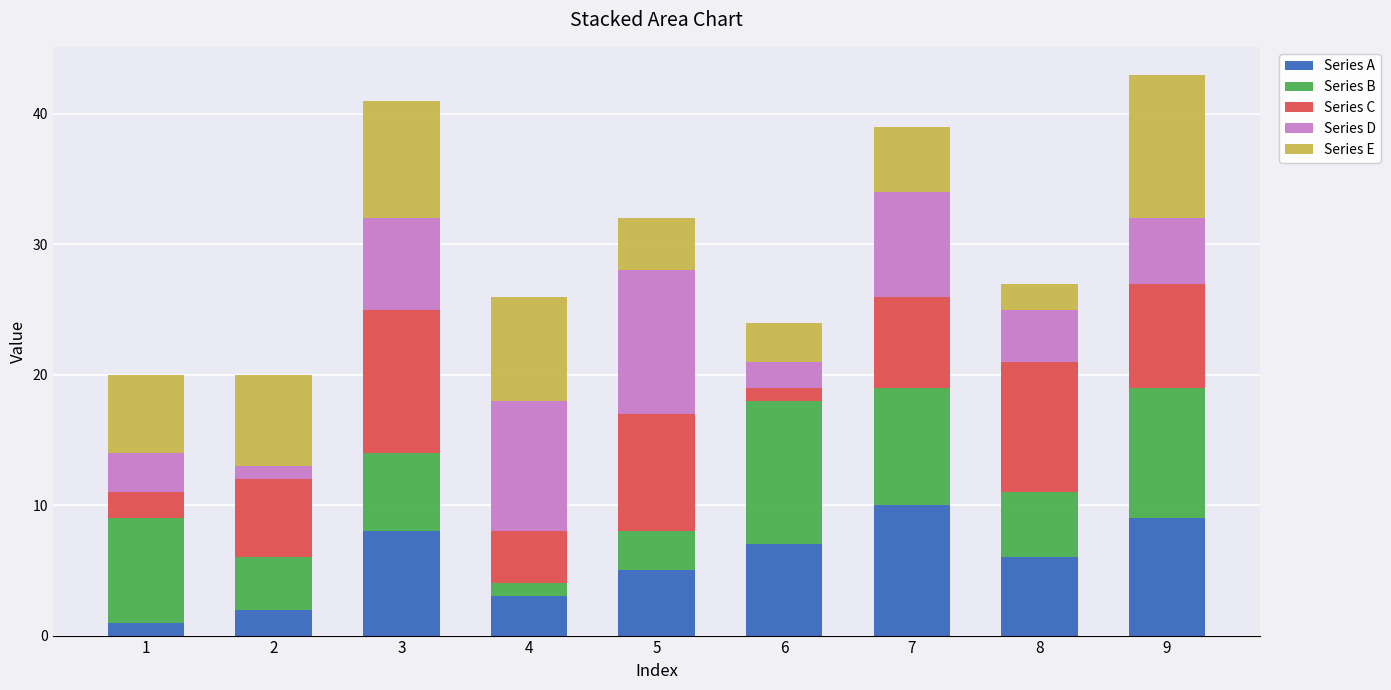

What is the sum of all Series A values?

51